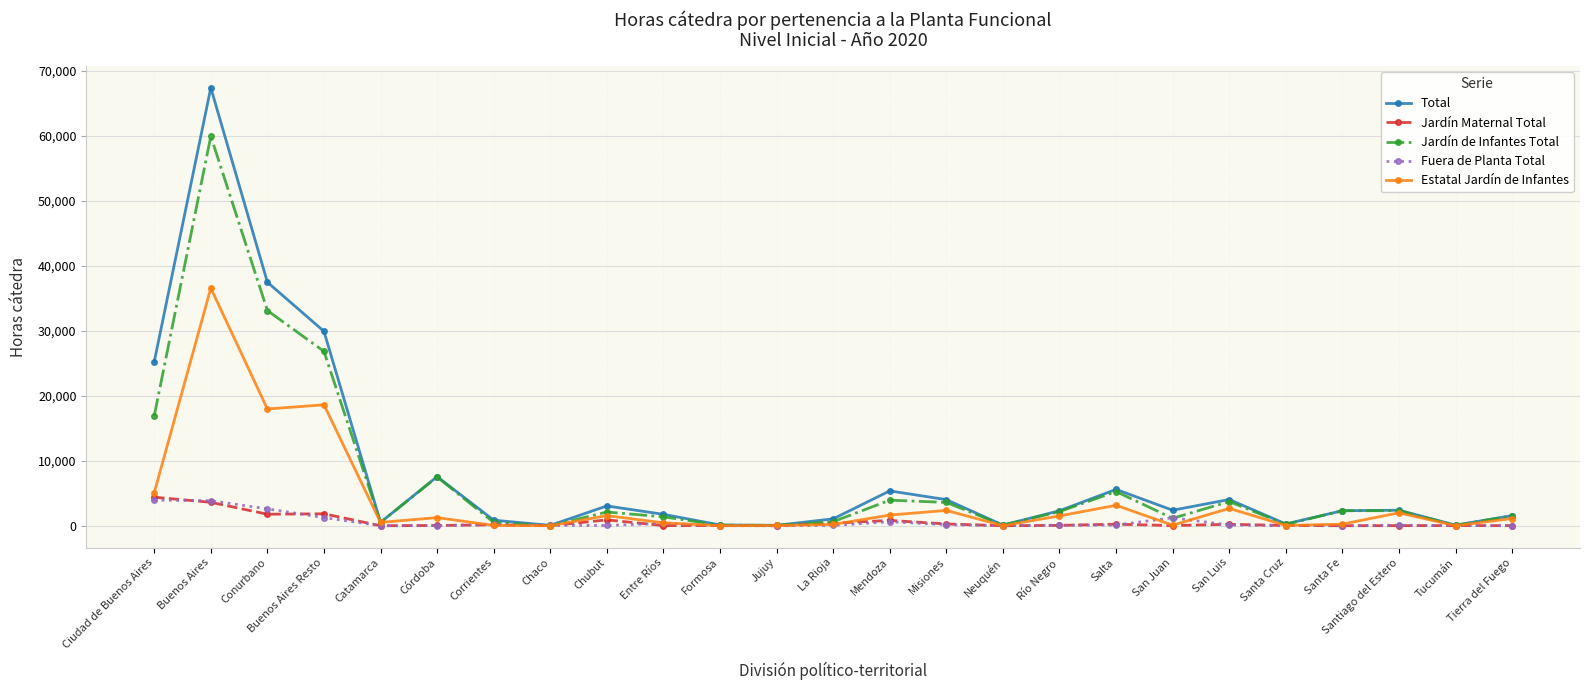

Where is the first local minimum for Total?

Catamarca